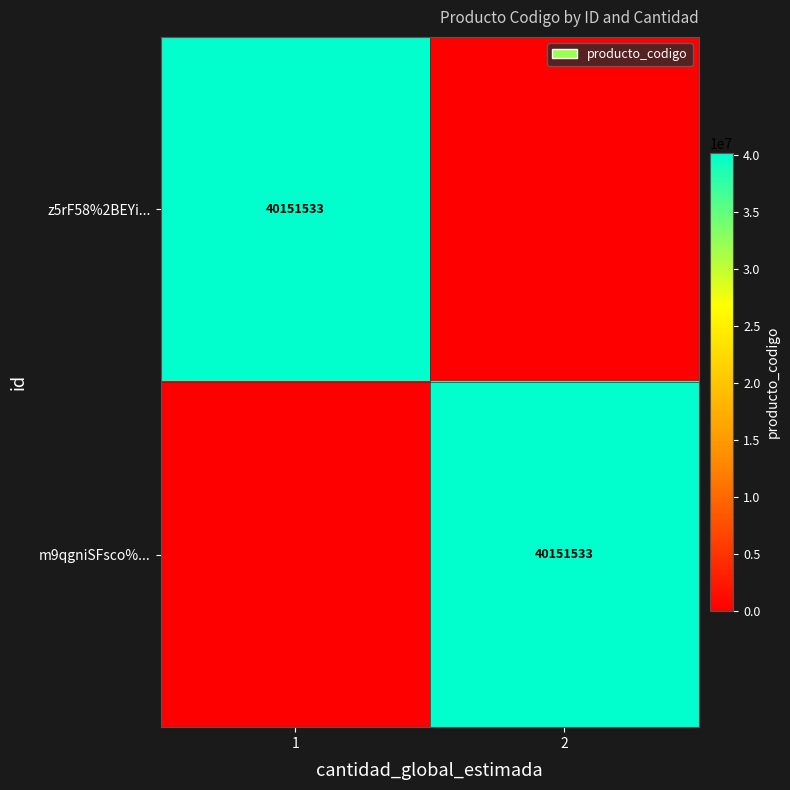

The value of m9qgniSFsco%... at 2 is 40151533. True or false?

True